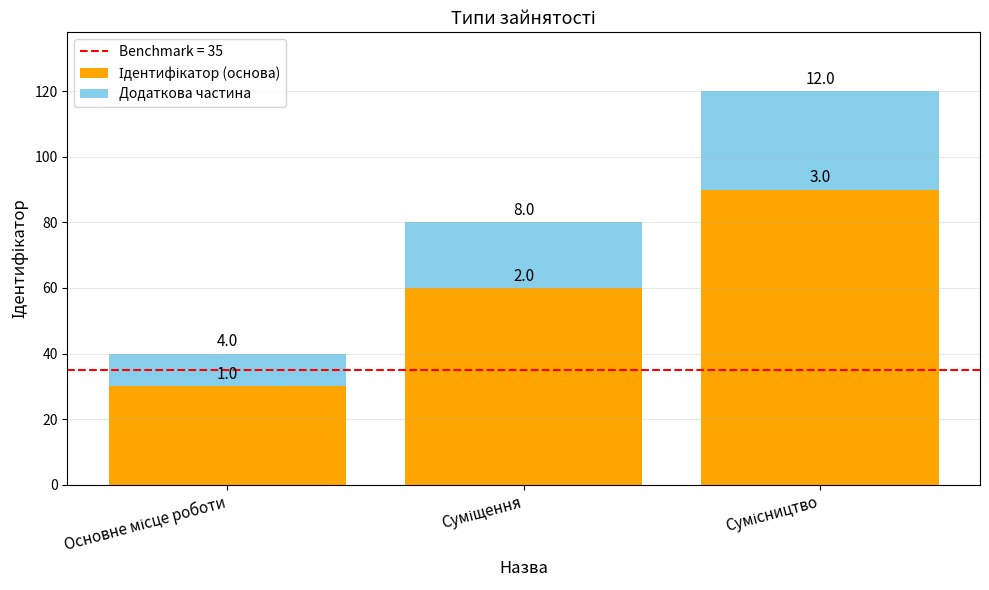

How many bars are there in total?

3